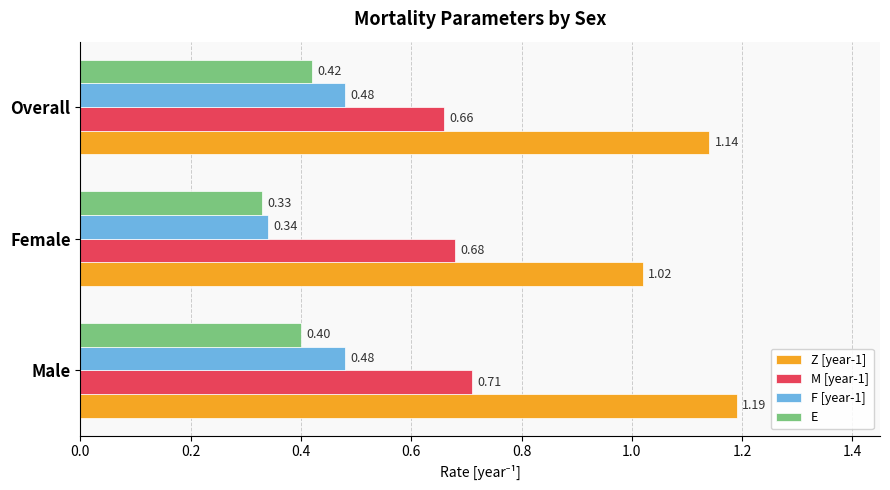

Which series has the largest total across all categories?

Z [year-1]